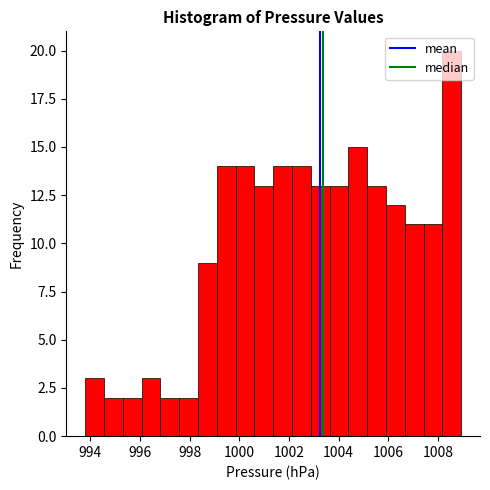

Around what value on the x-axis is the tallest bar? Give the approximate position of its centre, as read against the axis.

1008.6